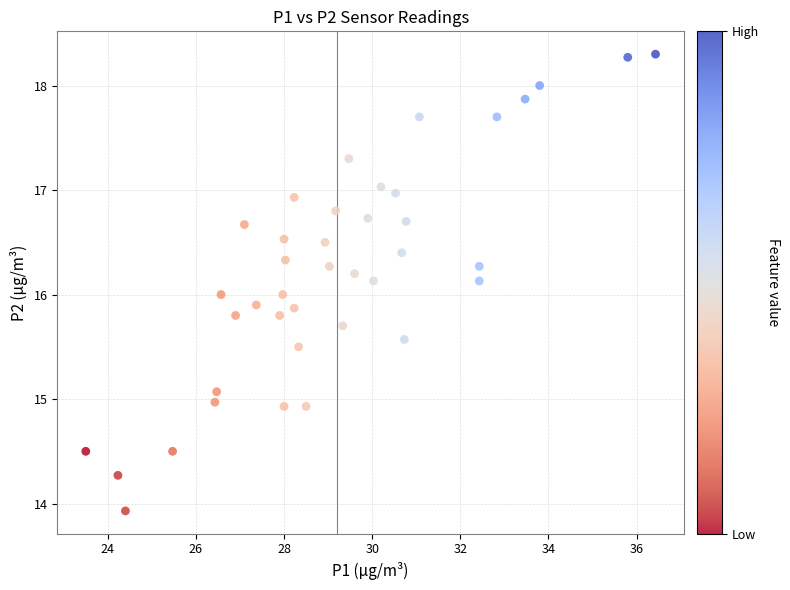

What is the range of X values (max minus min)?

12.9